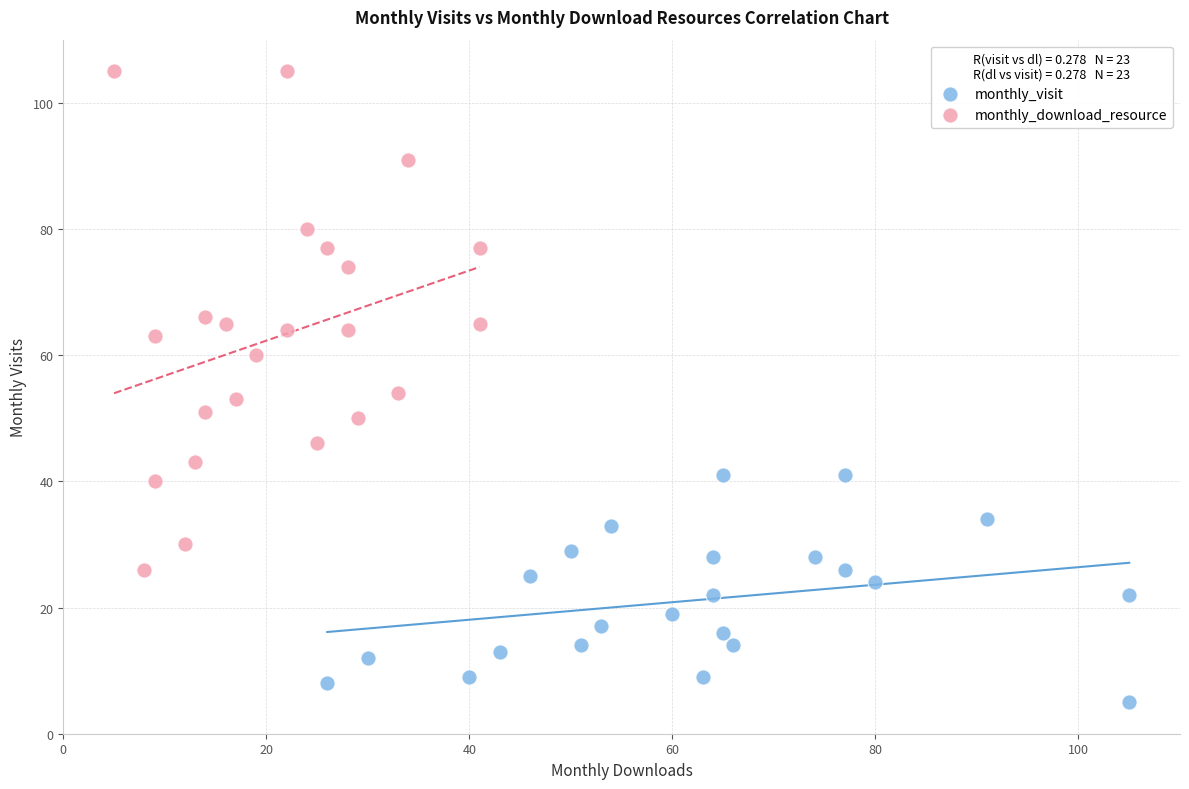

Which series reaches the minimum Y coordinate?

monthly_visit